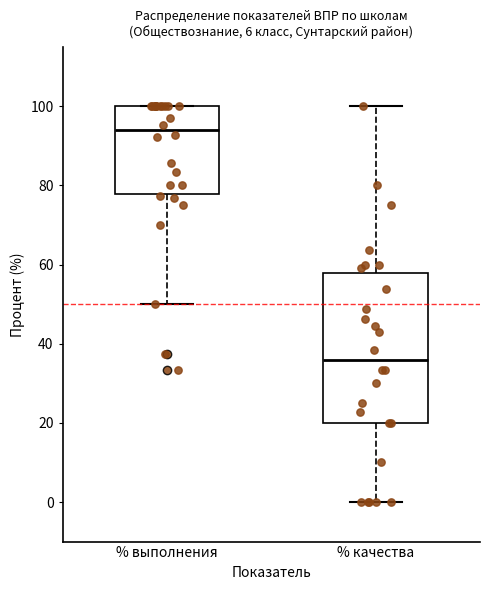

Which box is the tallest, from its lower edge to its upper edge?

% качества